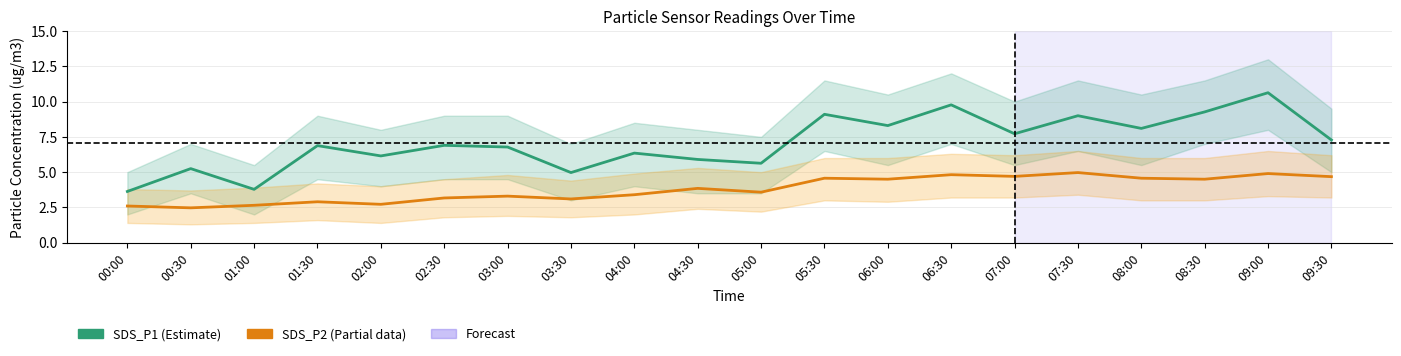

True or false: SDS_P2 and SDS_P1 cross at least once.

False